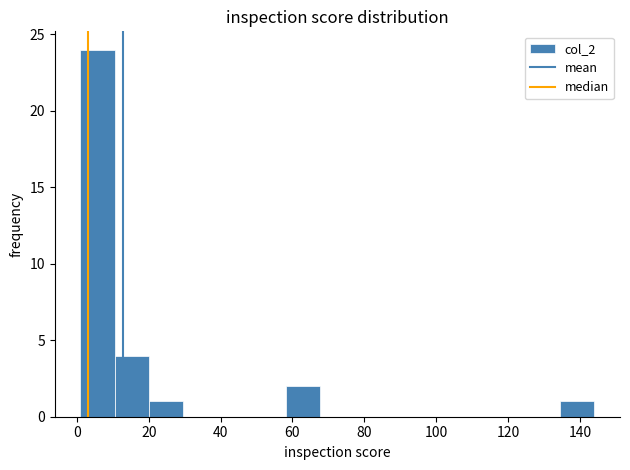

What is the height of the bar covering 58 to 68 on the x-axis? Neither the bar edges nor the heights are printed on the chart, so give them approximately, as read against the axes.

2